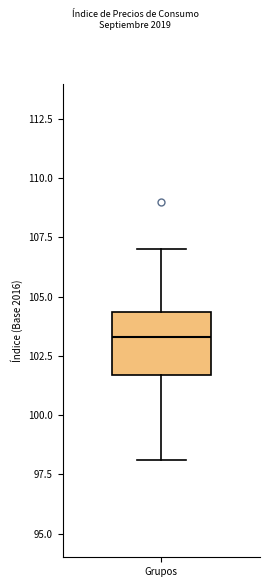

Read this box plot against the y-axis: the position of the median line, the range covered by the box, and the ends of both whiskers. The values are not printed on the chart, so give them approximately, as read against the axis.

median 103.5, box 101.5 to 104.5, whiskers 98.0 to 107.0